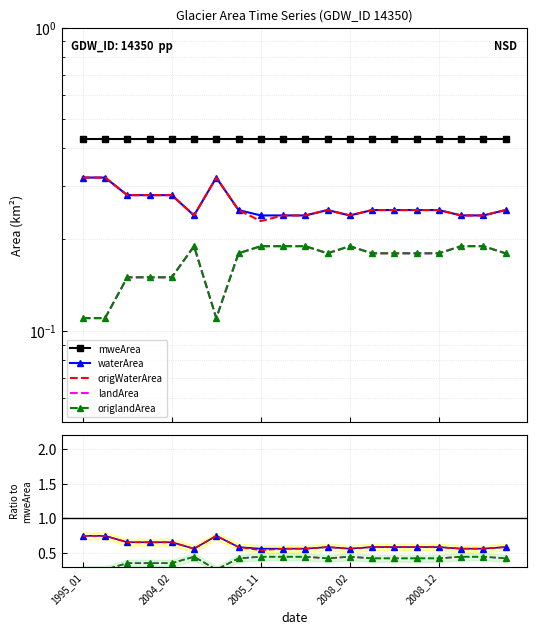

What position from the right is 1995_01?

20